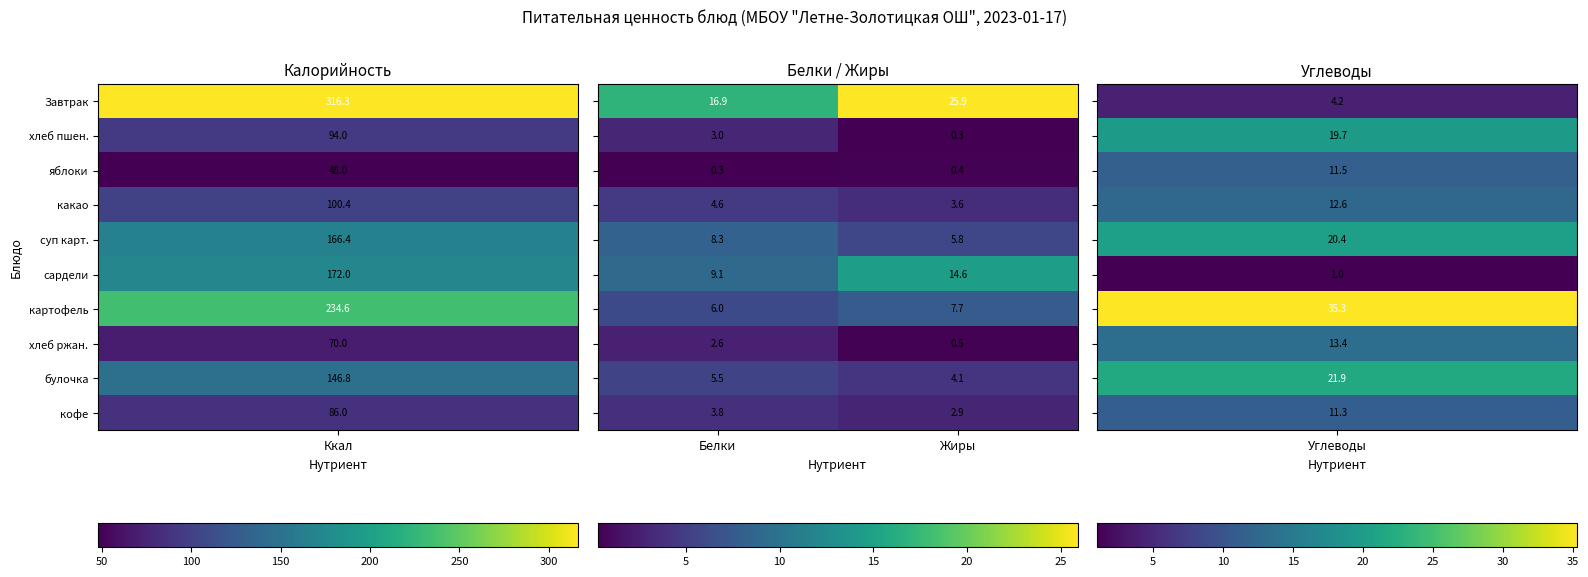

What is the total value across all series at Жиры?

65.8